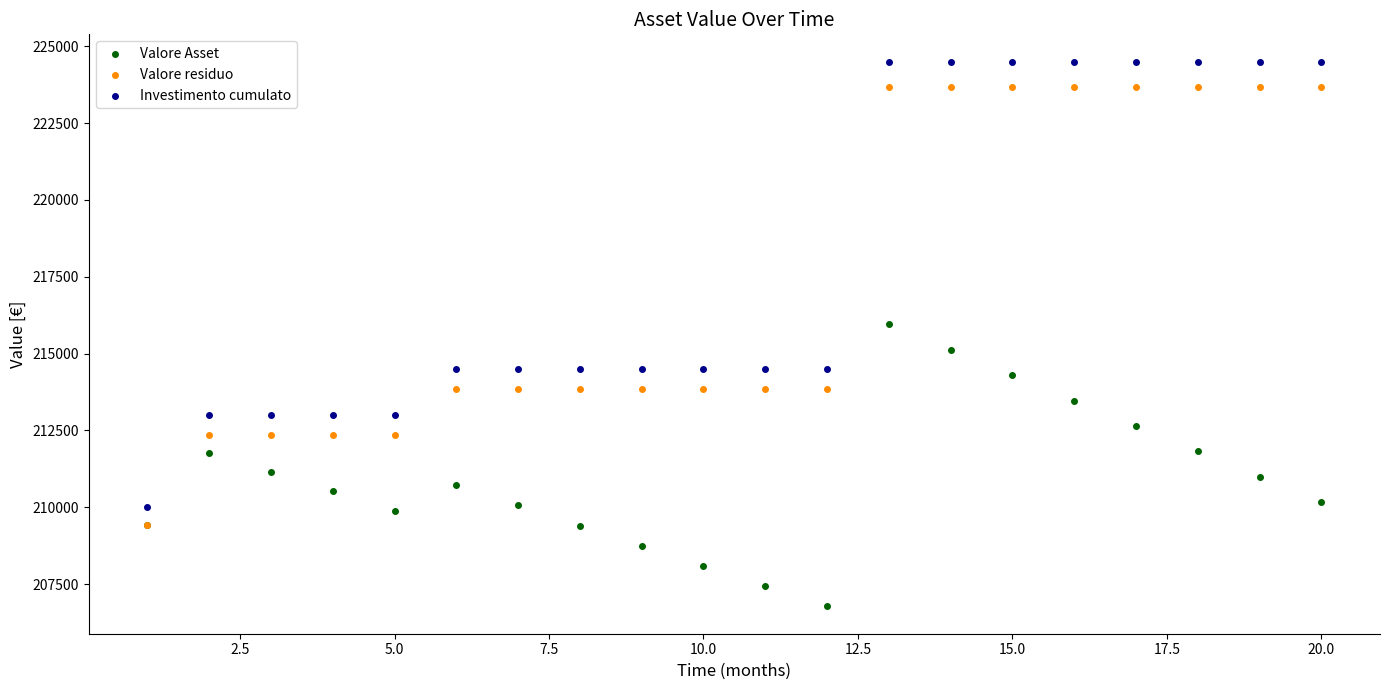

In the Valore residuo series, what Y value is closest to 216545?

213841.7